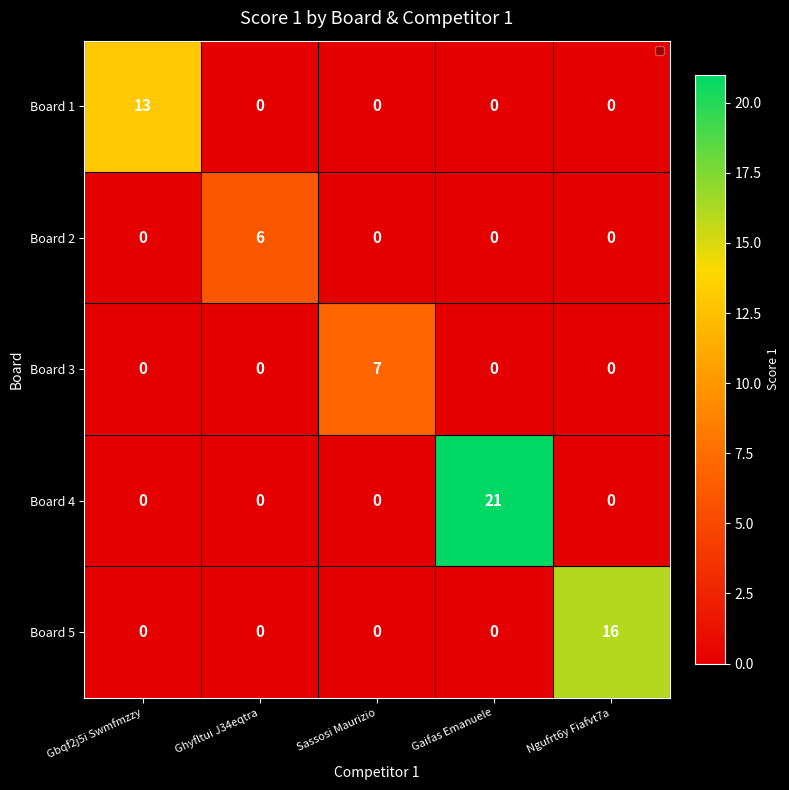

The Board 3 series shows 3 at Gaifas Emanuele. True or false?

False